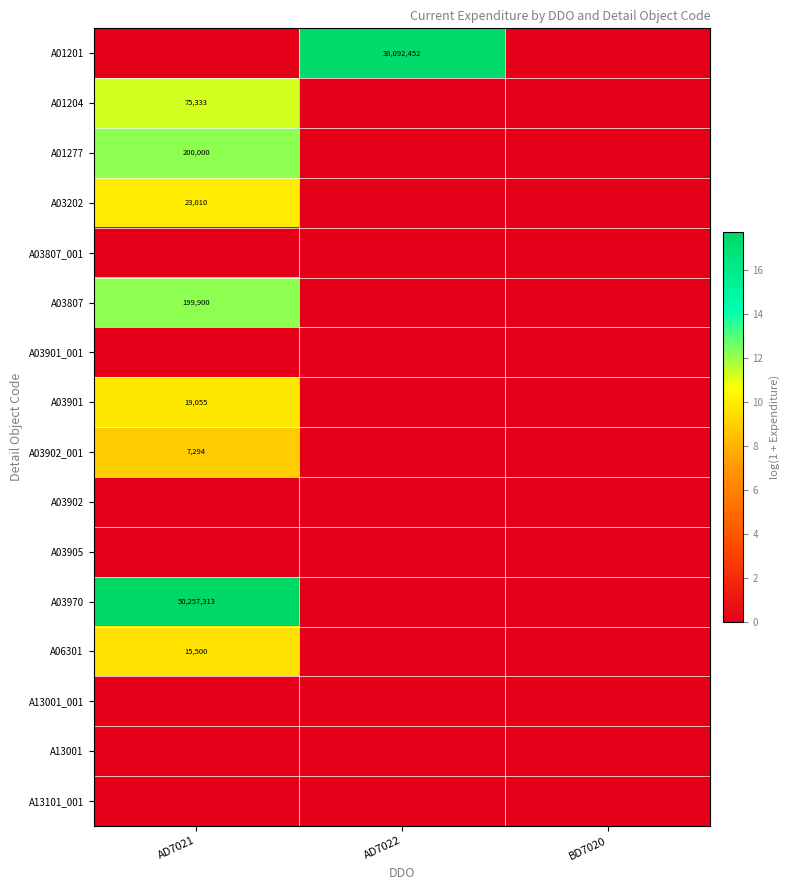

Is it true that A01277 equals 270297 at AD7021?

False